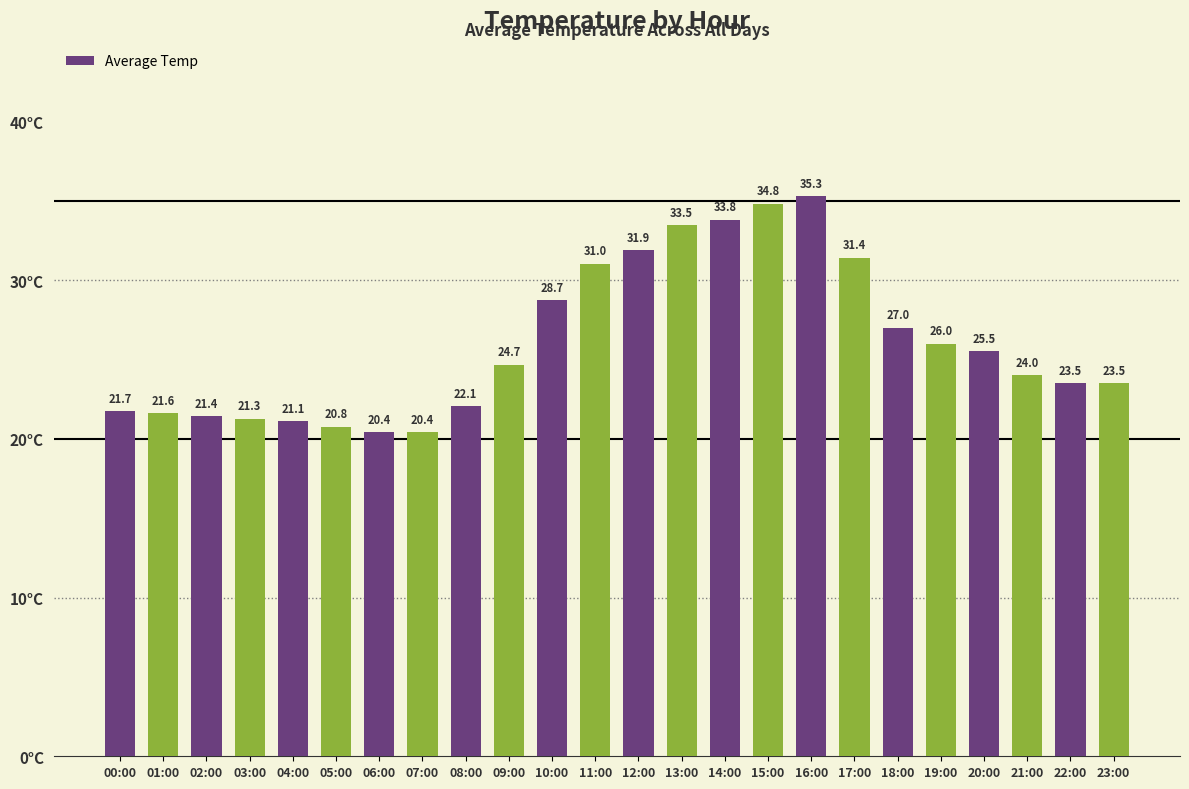

Reading left to right, what are all the values shown in this chart?

00:00=21.7	01:00=21.6	02:00=21.4	03:00=21.3	04:00=21.1	05:00=20.8	06:00=20.4	07:00=20.4	08:00=22.1	09:00=24.7	10:00=28.7	11:00=31.0	12:00=31.9	13:00=33.5	14:00=33.8	15:00=34.8	16:00=35.3	17:00=31.4	18:00=27.0	19:00=26.0	20:00=25.5	21:00=24.0	22:00=23.5	23:00=23.5